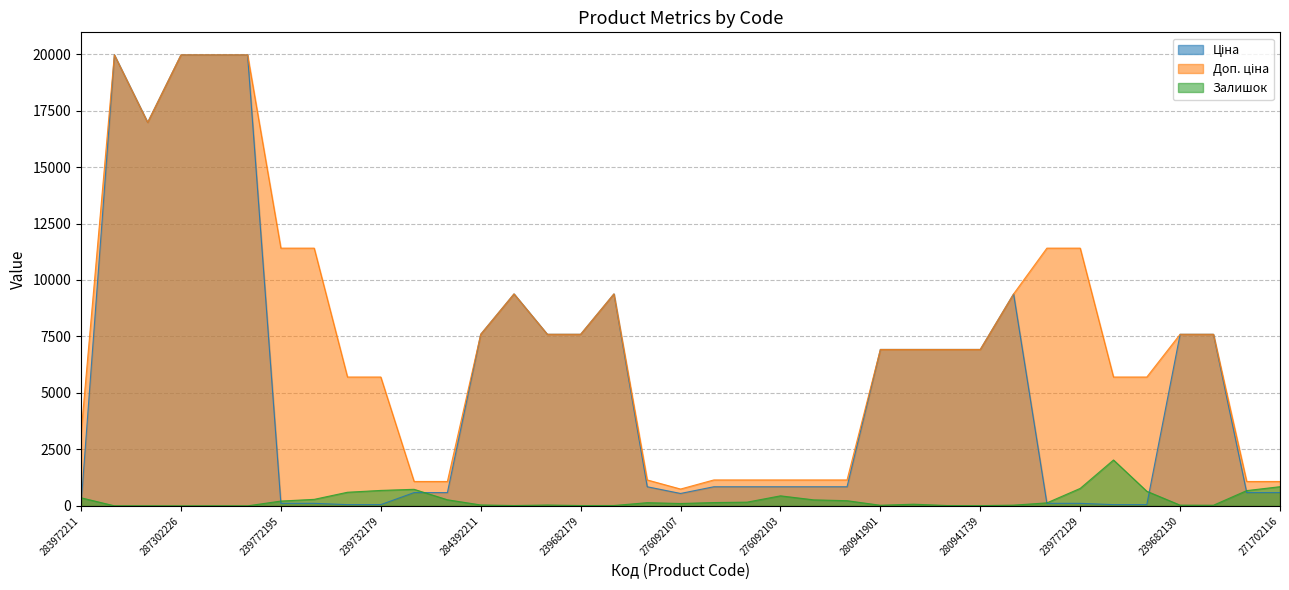

What is the label of the 18th point from the right?

276092105